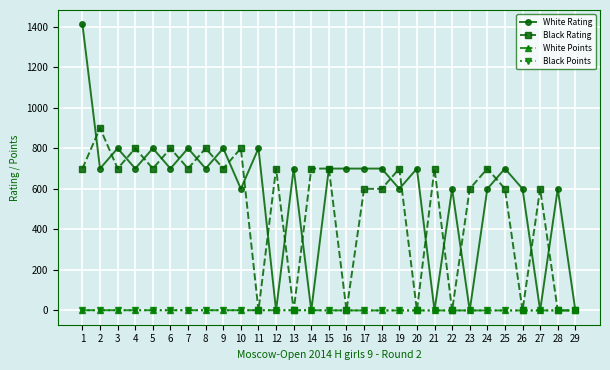

The Black Rating series shows 970.4 at 3. True or false?

False